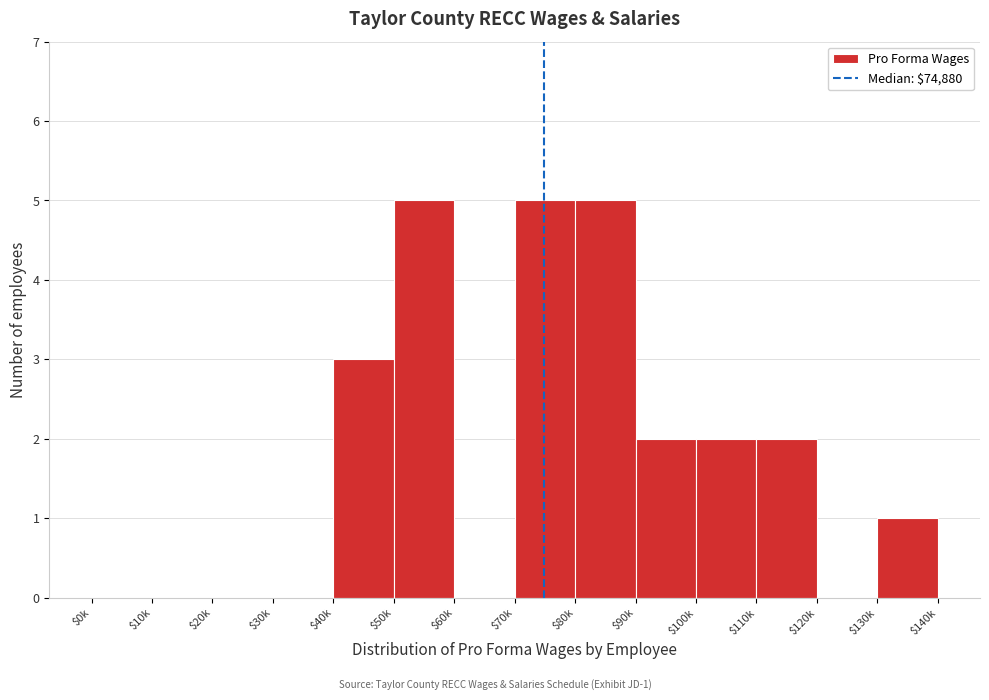

What is the maximum value shown in the chart?

5